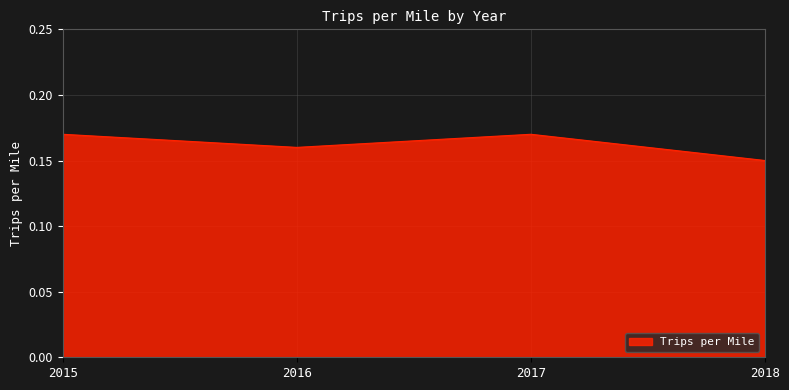

Is it true that the value at 2016 is 0.1?

False